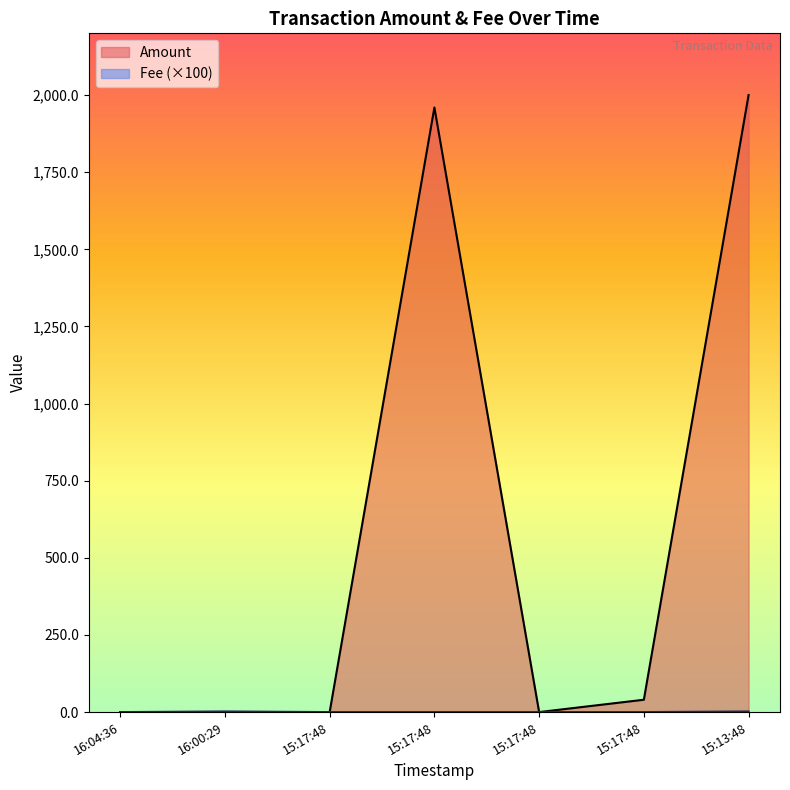

List the series in order of their peak value, highest first.

Amount, Fee